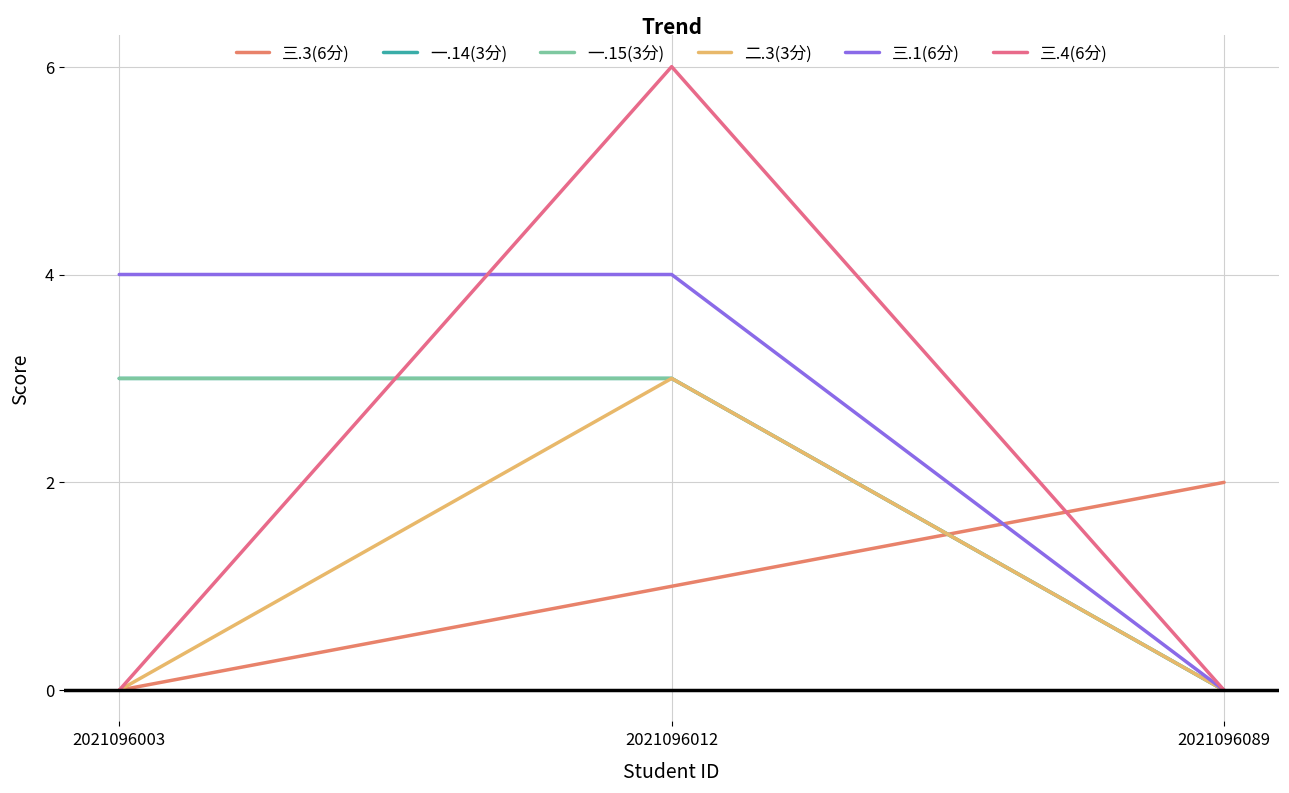

Does the chart have visible grid lines?

Yes